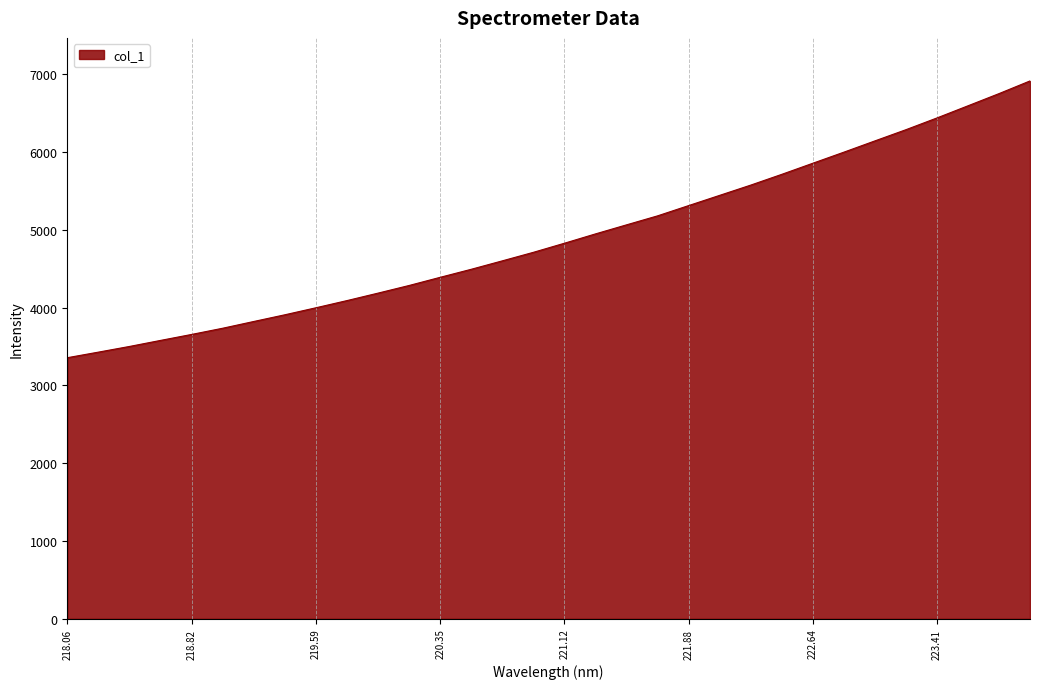

What is the difference between the maximum and minimum values?

3556.1